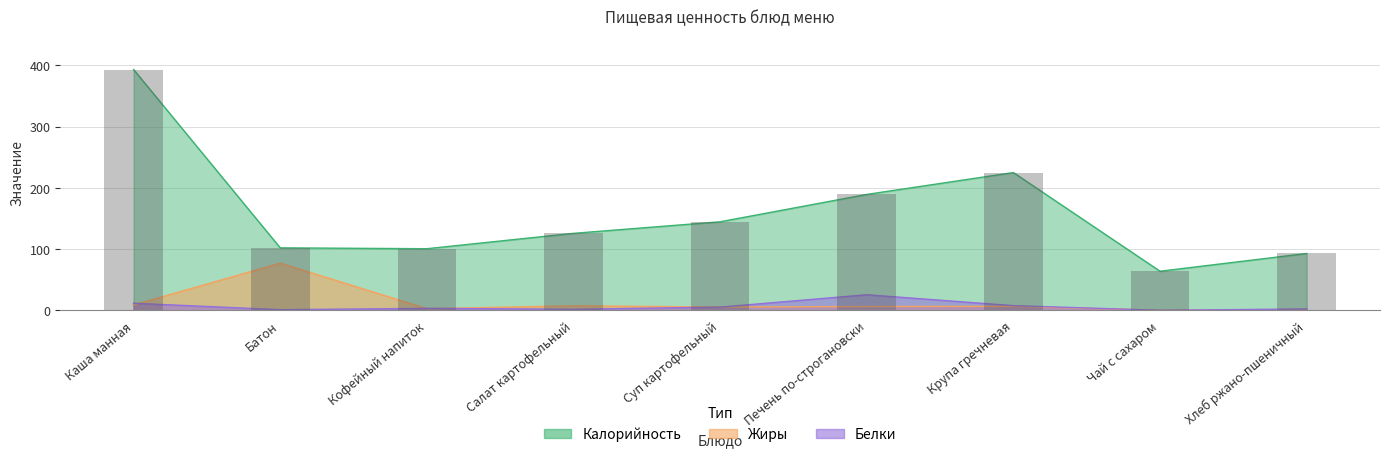

What is the maximum value shown in the chart?

393.3